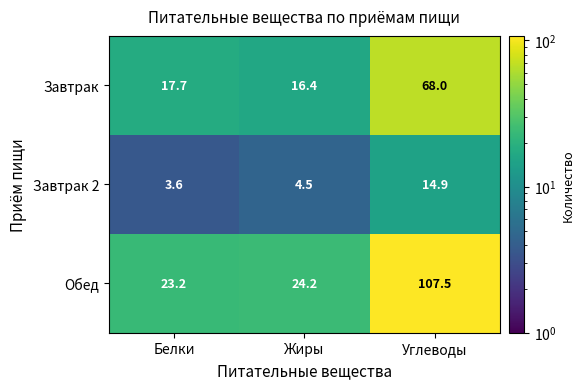

The value of Завтрак 2 at Углеводы is 25.2. True or false?

False